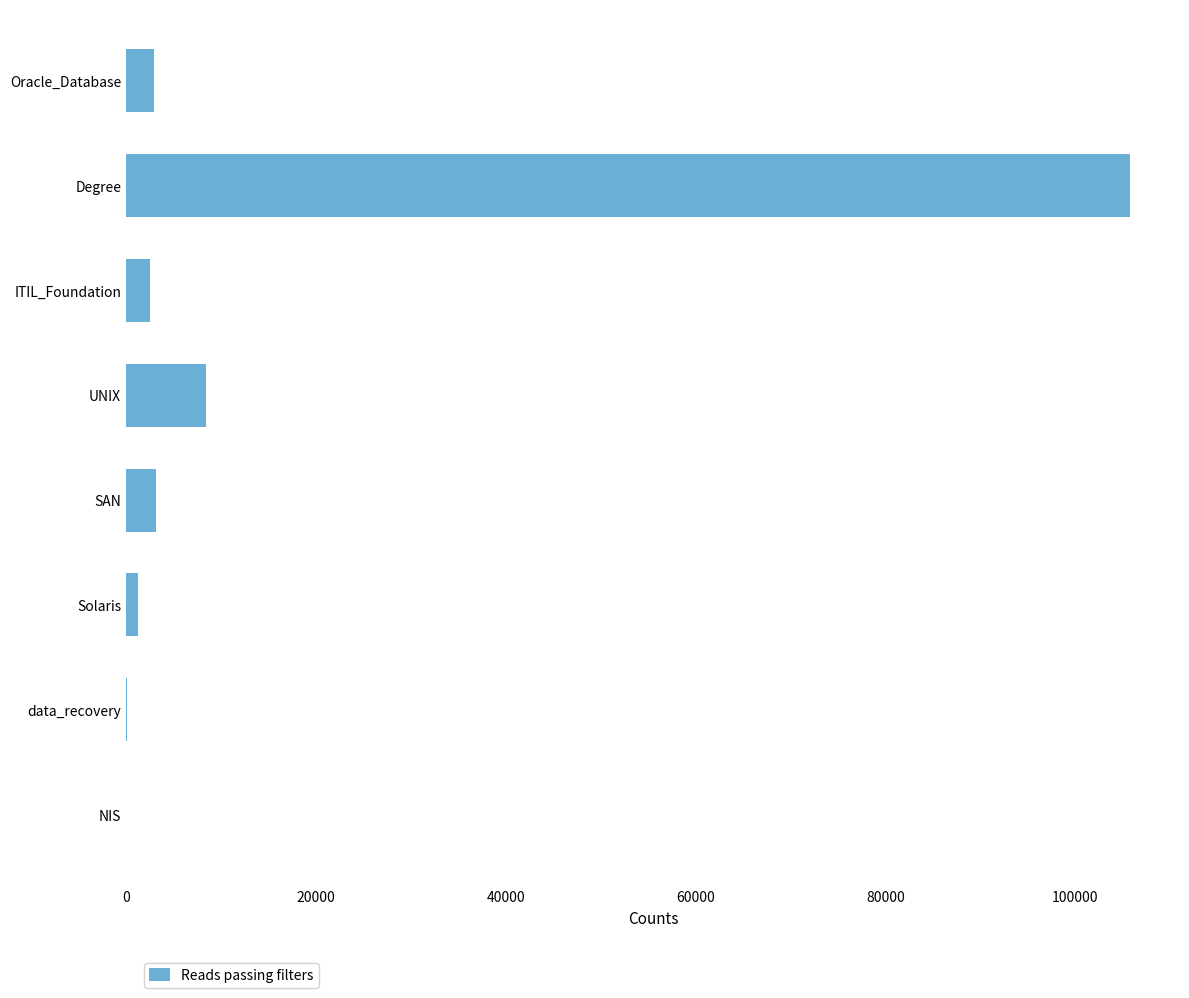

What is the sum of the values at ITIL_Foundation and SAN?

5764